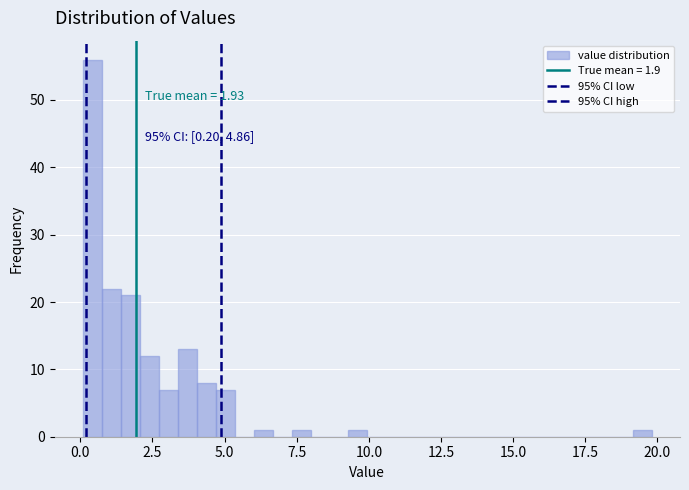

Read against the x-axis, roughly where is the centre of the tallest bar?

0.5